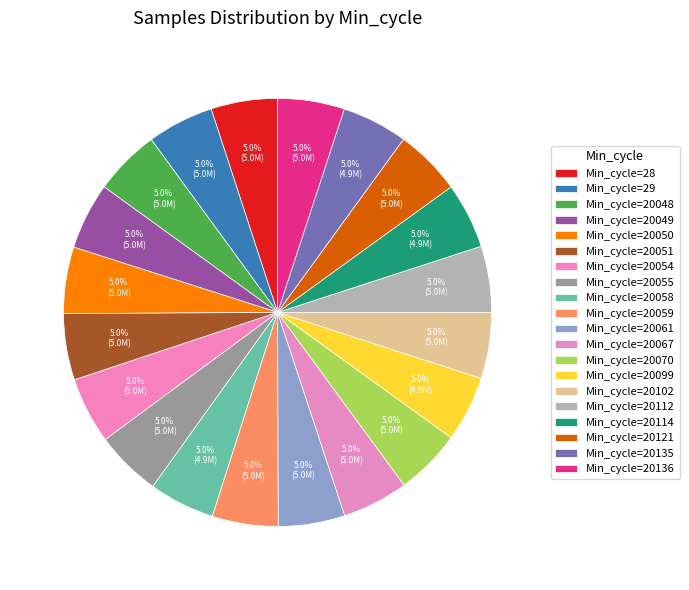

Rank the categories by value from highest to lowest.

20136, 20049, 20121, 20050, 28, 20054, 20061, 29, 20051, 20112, 20048, 20059, 20070, 20067, 20055, 20102, 20099, 20058, 20114, 20135